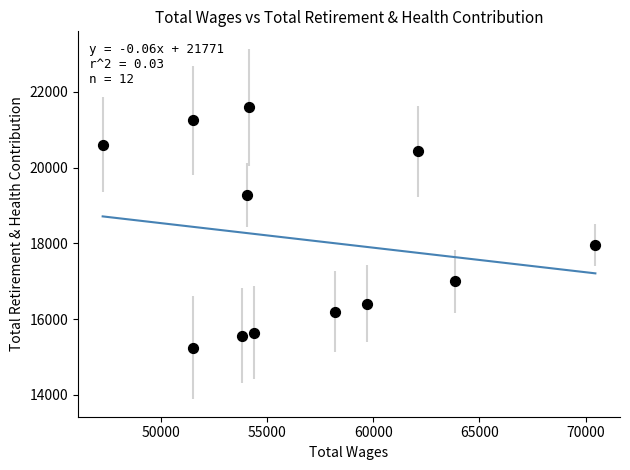

What Y value in the scatter plot is closest to 18414?

17957